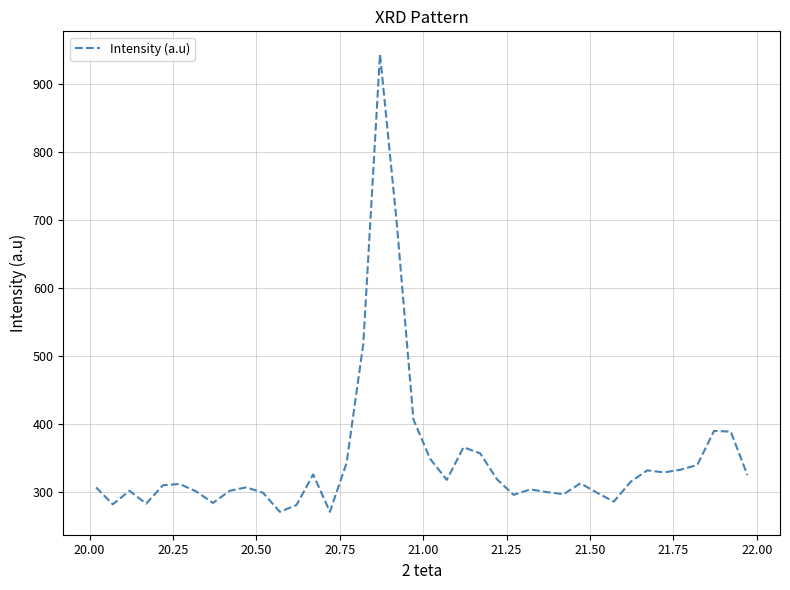

True or false: the data has more than 0 interior local peaks.

True